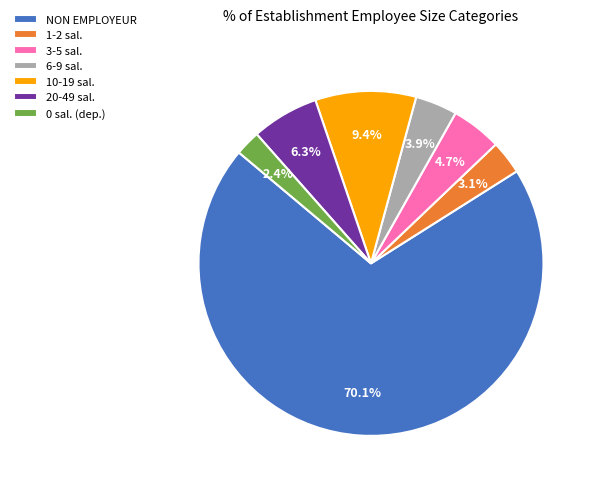

Which category has the biggest portion of the pie?

NON EMPLOYEUR